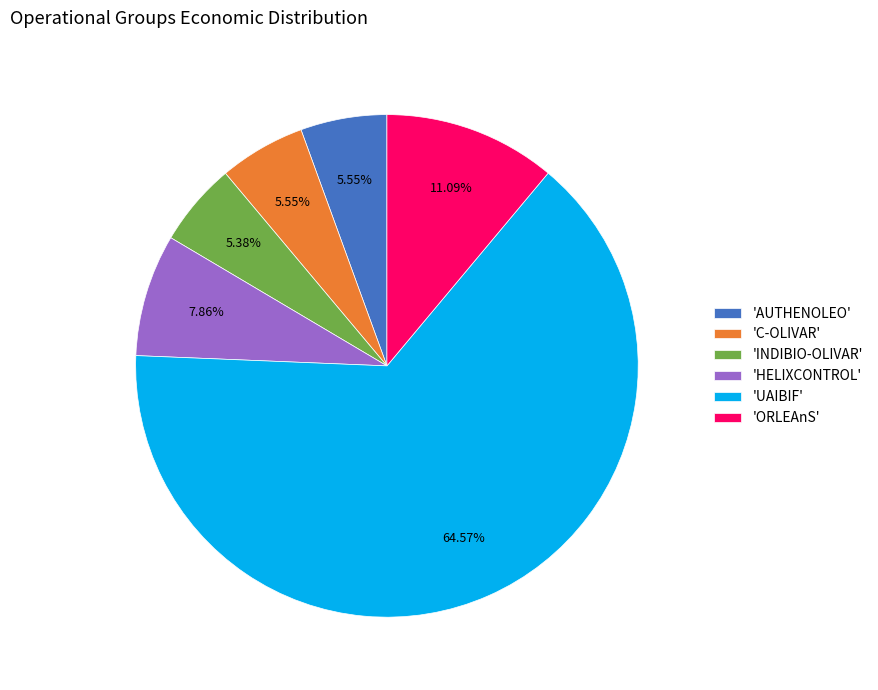

Count the number of slices in the pie.

6